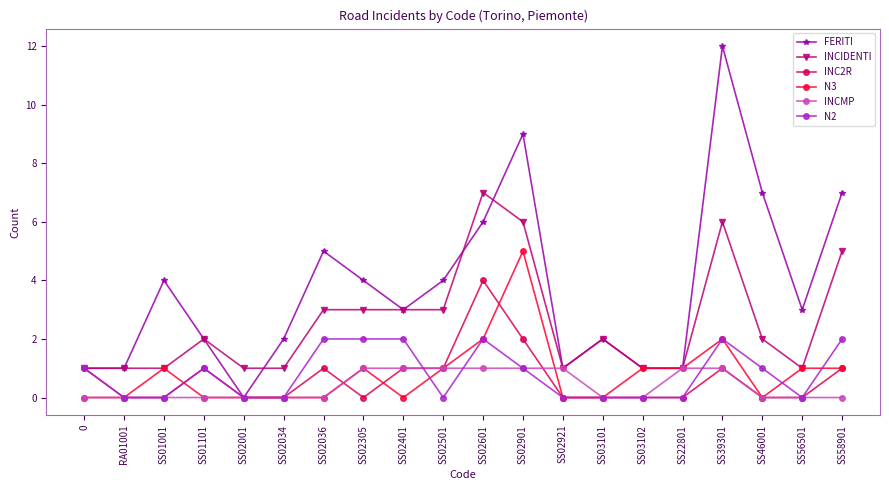

What is the spread (max minus min) of values at 0?

1